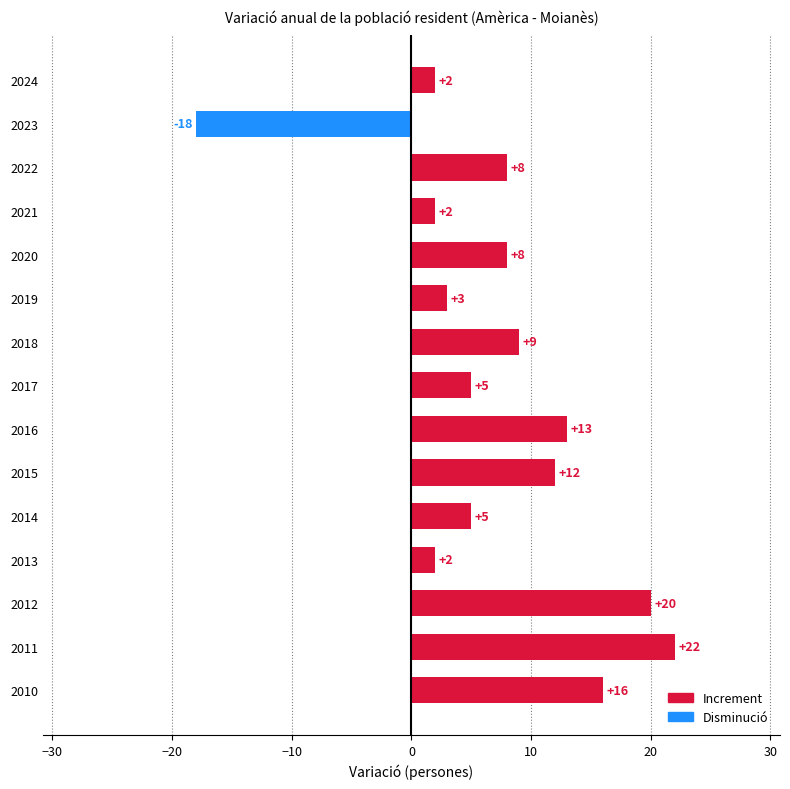

How many bars are there in total?

15